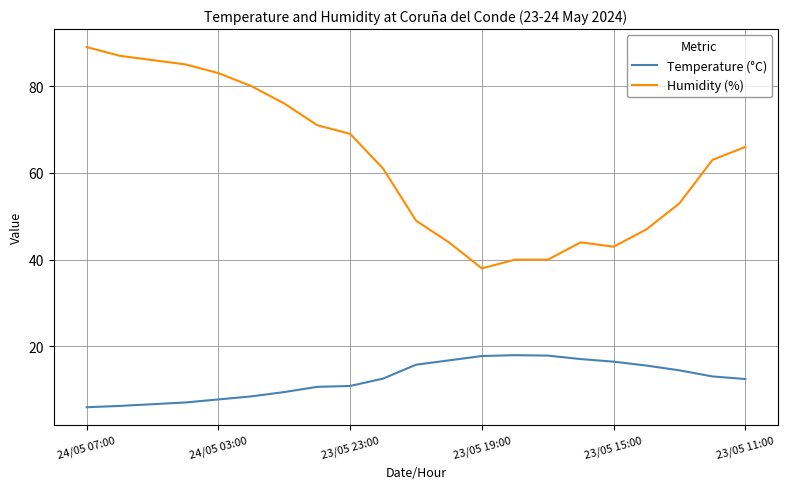

What is the highest value of the Humidity (%) series?

89.0